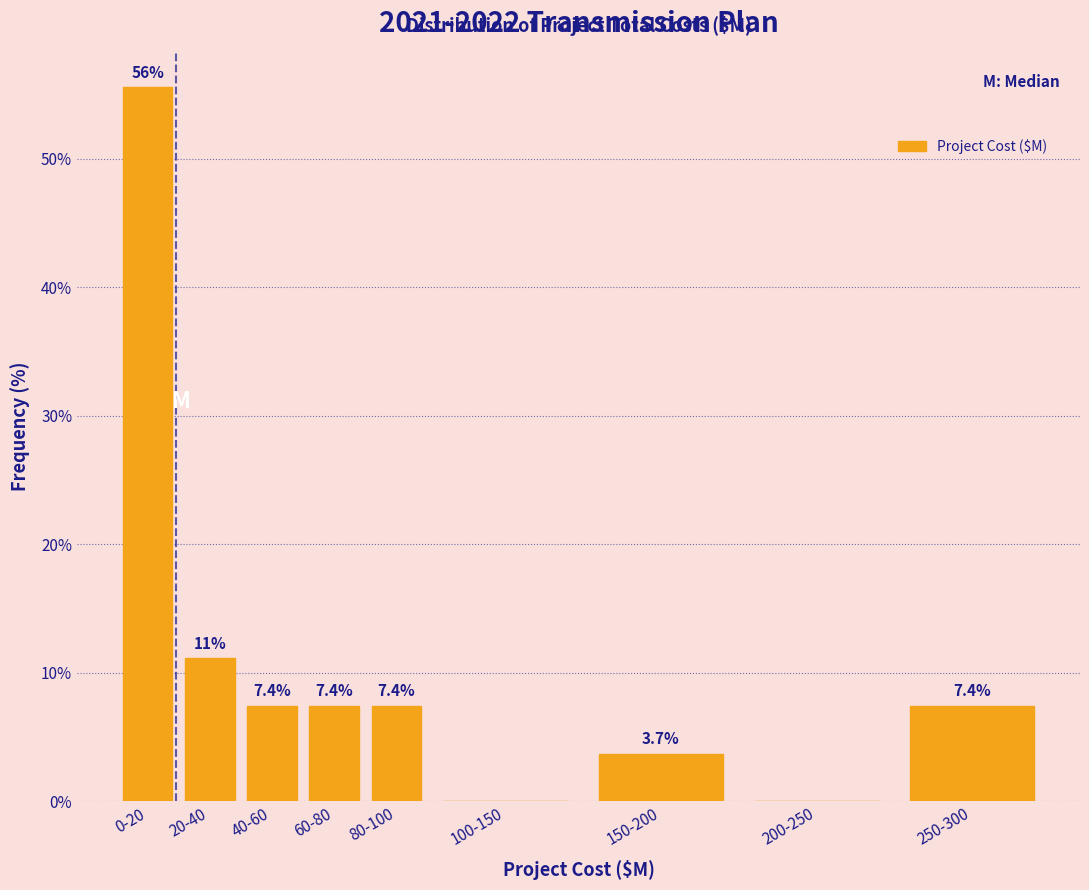

Reading right to left, list all the values displayed in this chart.

250-300=7.4	200-250=0.0	150-200=3.7	100-150=0.0	80-100=7.4	60-80=7.4	40-60=7.4	20-40=11.1	0-20=55.6